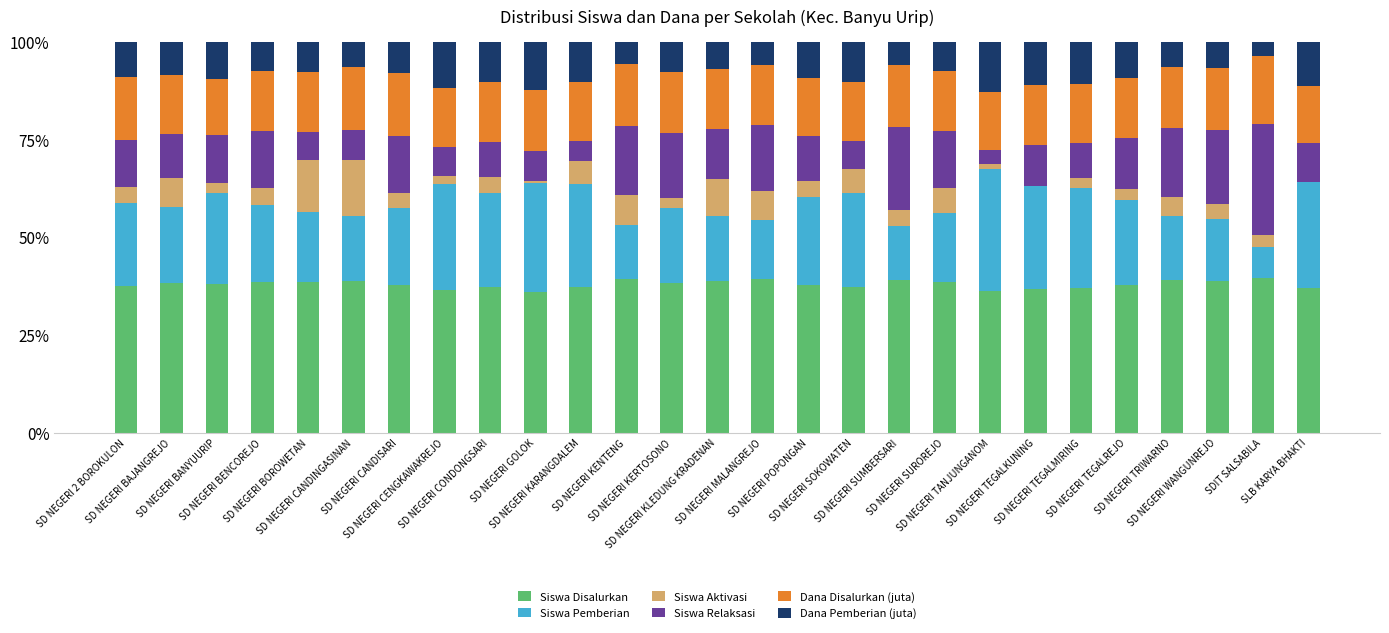

What is the highest value of the Siswa Disalurkan series?

39.5